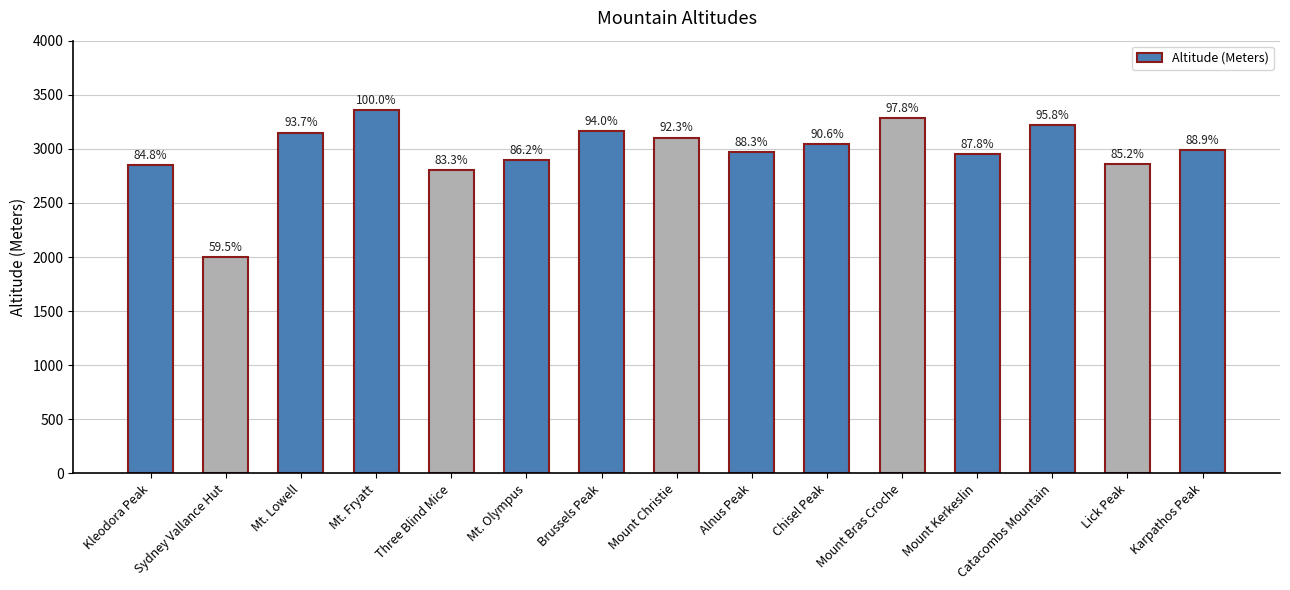

At which label does the data first exceed 2987?

Mt. Lowell